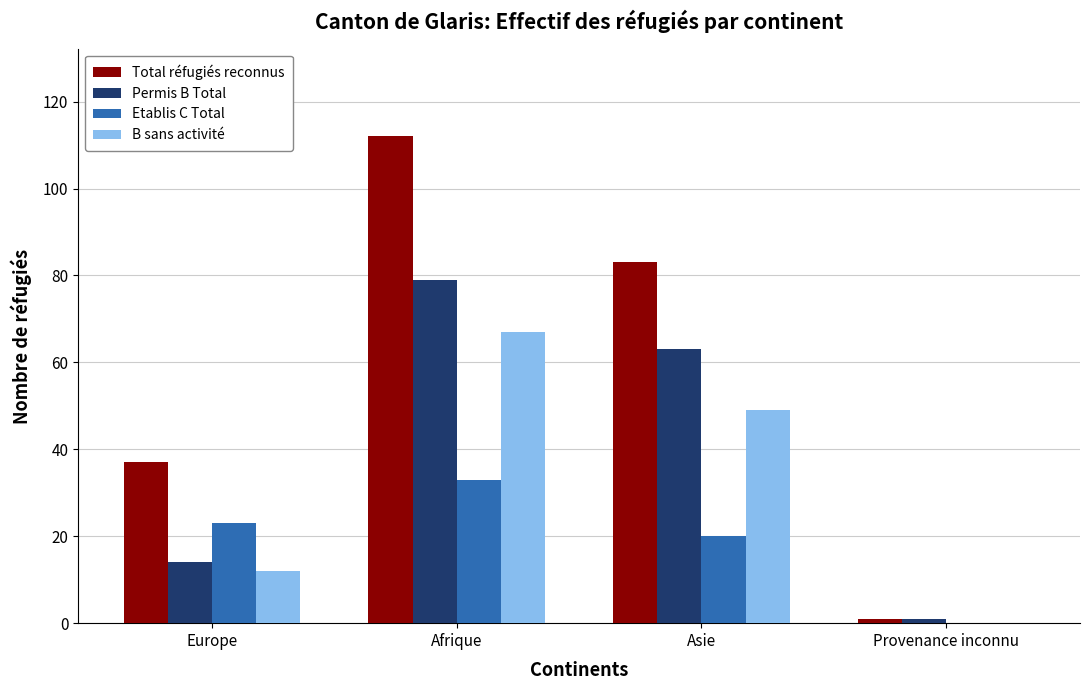

Is the value of Total réfugiés reconnus at Provenance inconnu greater than the value of Etablis C Total at Asie?

No